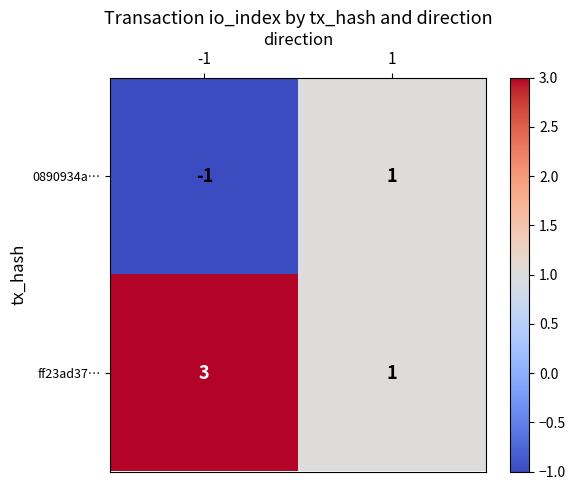

What value does the ff23ad37… series have at -1?

3